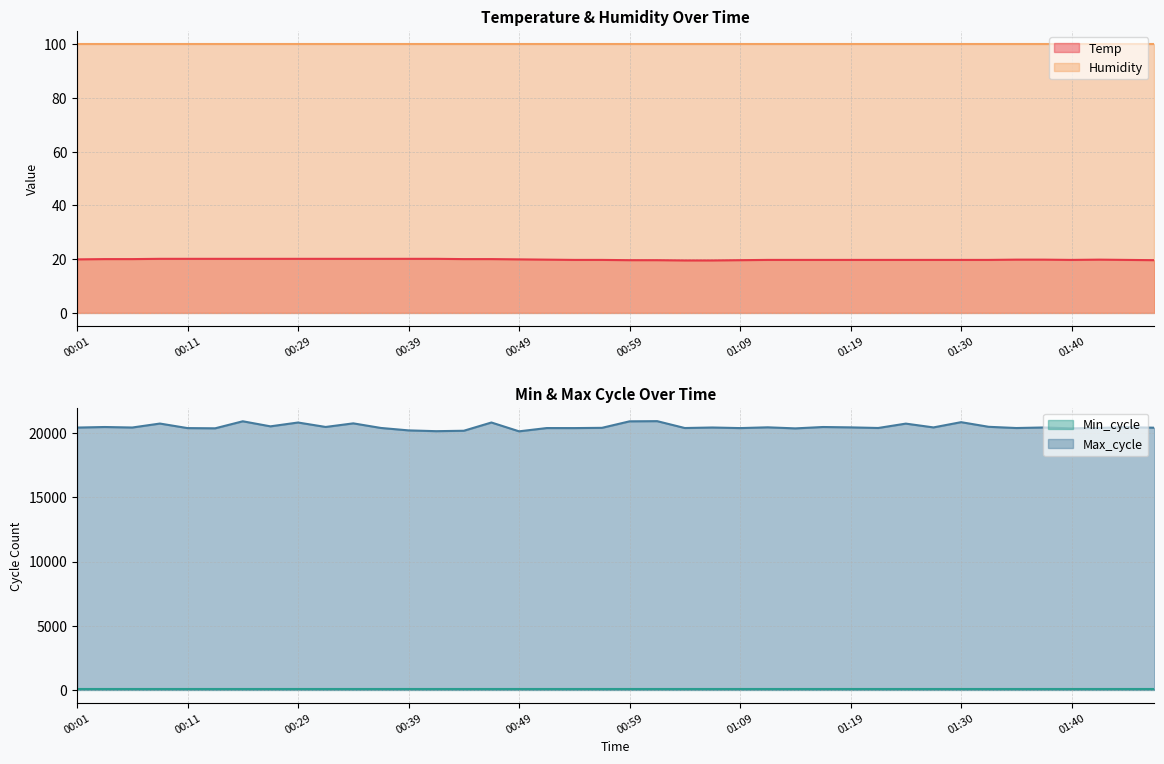

At how many categories does at least one series exceed 10772?

40